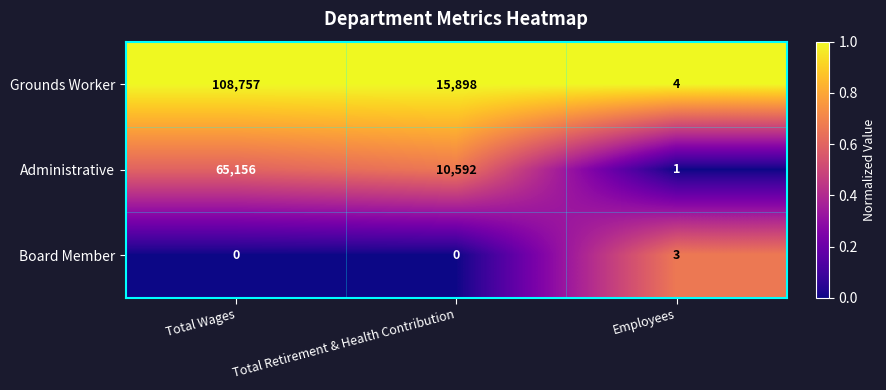

What is the spread (max minus min) of values at Employees?

3